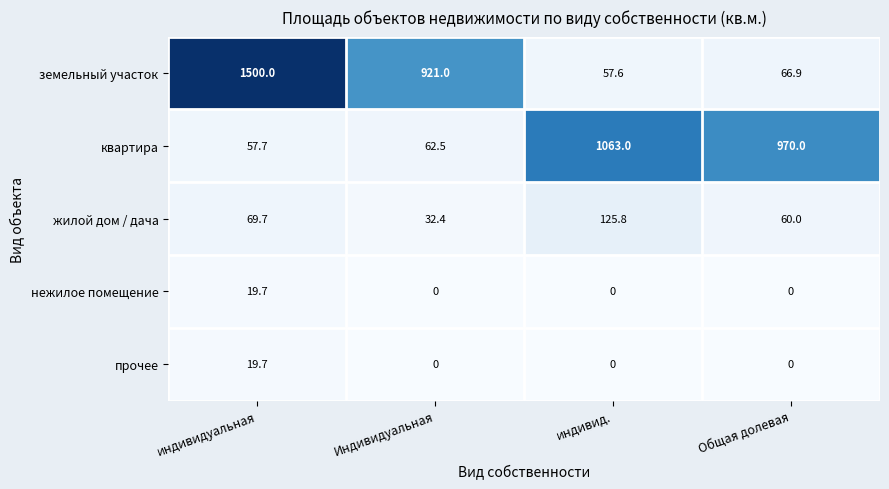

At which category is the sum across all series the highest?

индивидуальная